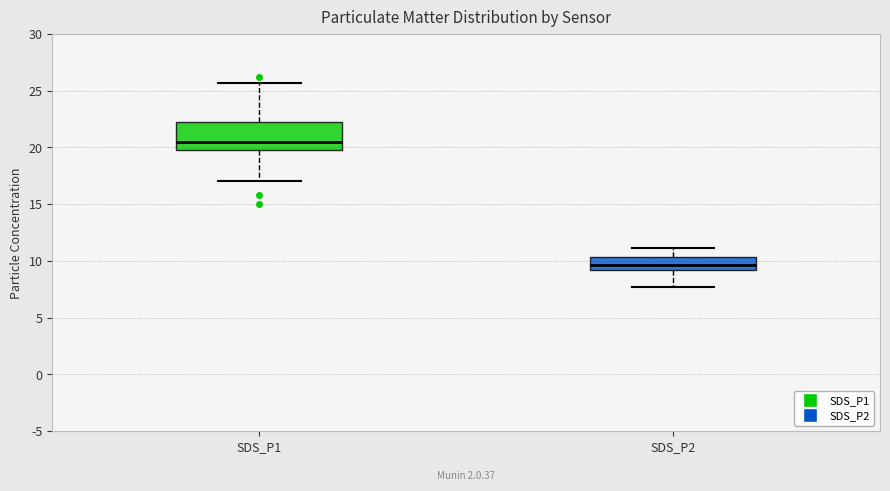

Which box's median line is the highest?

SDS_P1